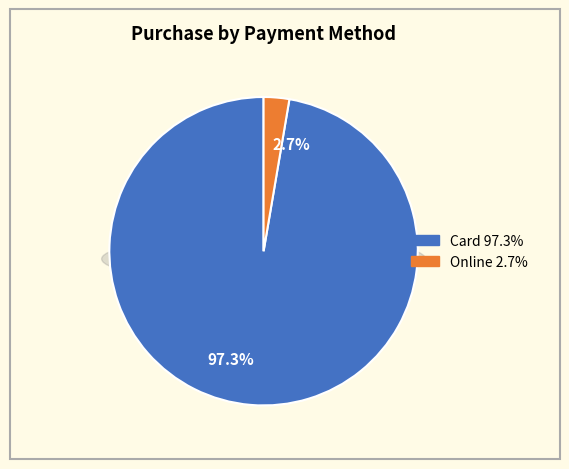

To the nearest percent, what is the average slice percentage?

50%